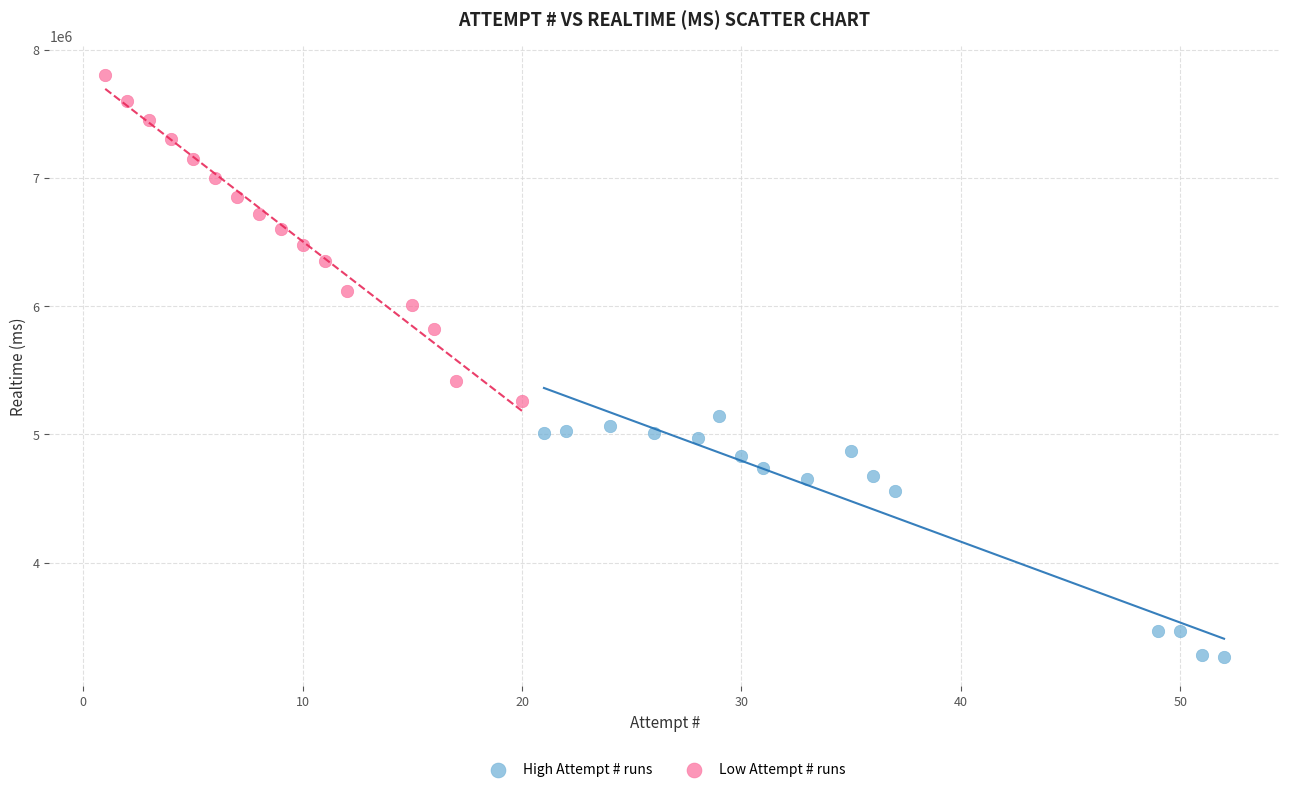

Which series reaches the minimum Y coordinate?

High Attempt # runs